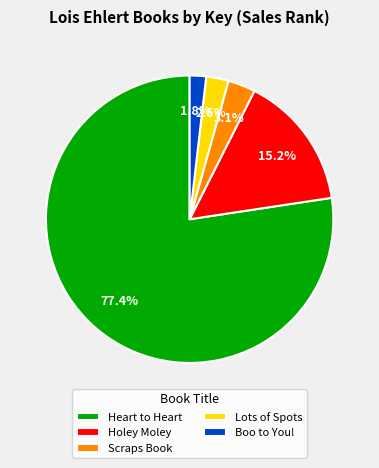

Rank the categories by value from lowest to highest.

Boo to You!, Lots of Spots, Scraps Book, Holey Moley, Heart to Heart